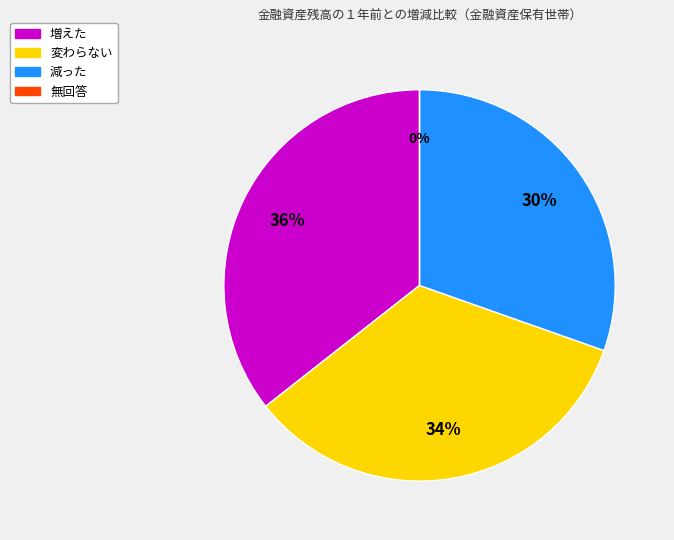

To the nearest percent, what is the difference between the largest and smallest slice percentages?

36%